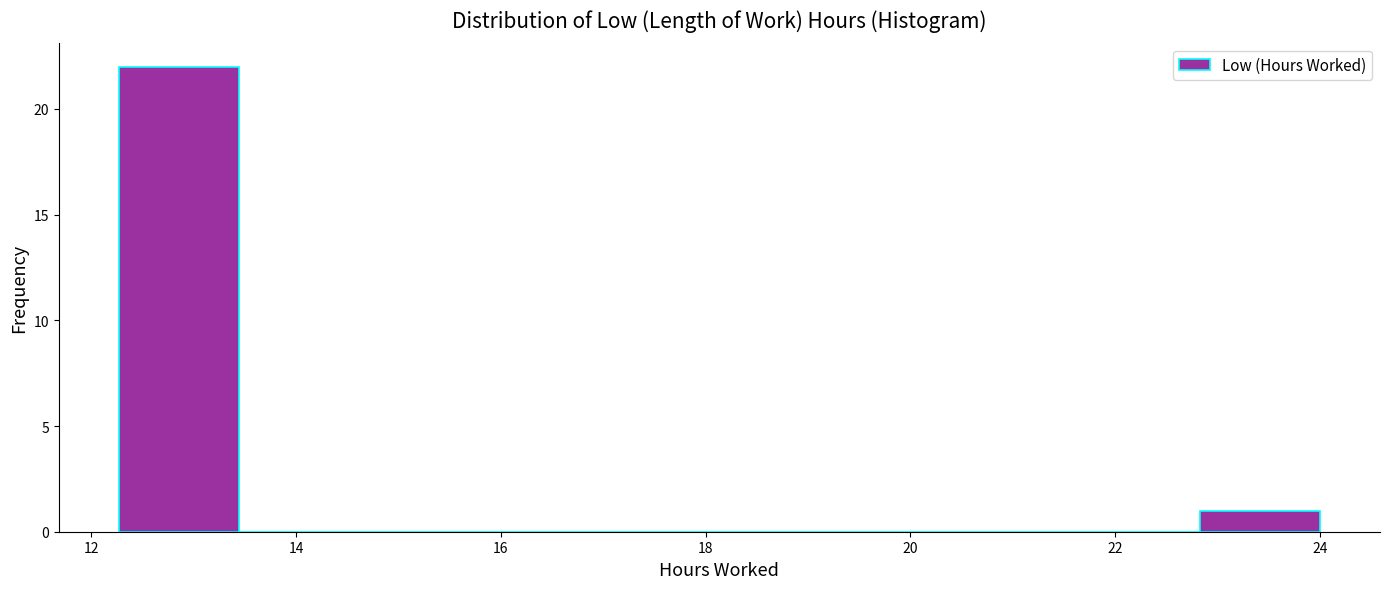

Reading left to right, list every bar in this chart as the range it spans on the x-axis followed by its height. Neither the bar edges nor the heights are printed on the chart, so give them approximately, as read against the axes.

12.2 to 13.4: 22
13.4 to 14.6: 0
14.6 to 15.8: 0
15.8 to 17.0: 0
17.0 to 18.2: 0
18.2 to 19.4: 0
19.4 to 20.4: 0
20.4 to 21.6: 0
21.6 to 22.8: 0
22.8 to 24.0: 1